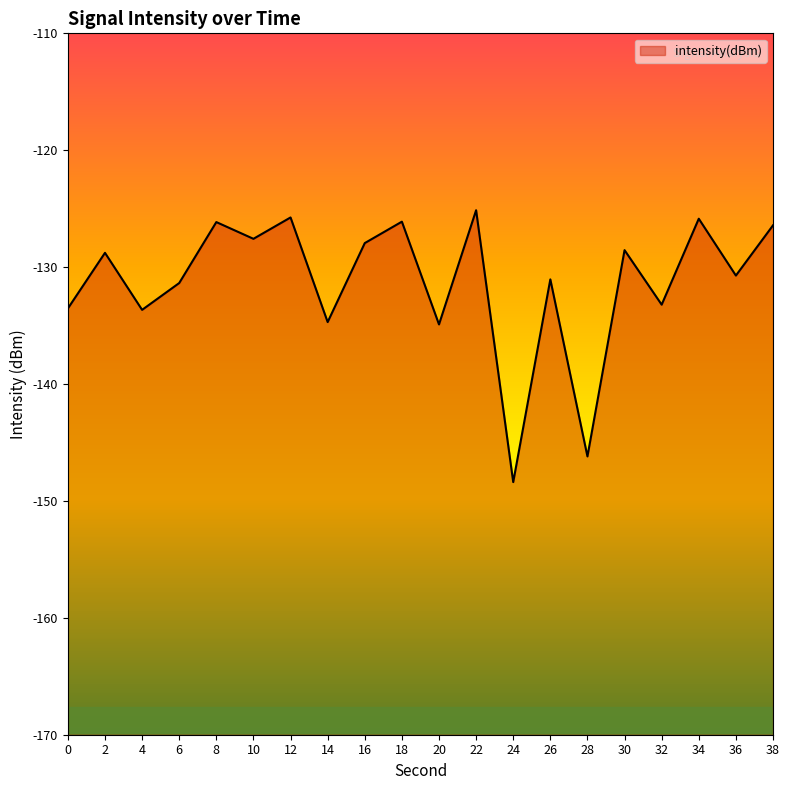

At which label is the value closest to -136?

20